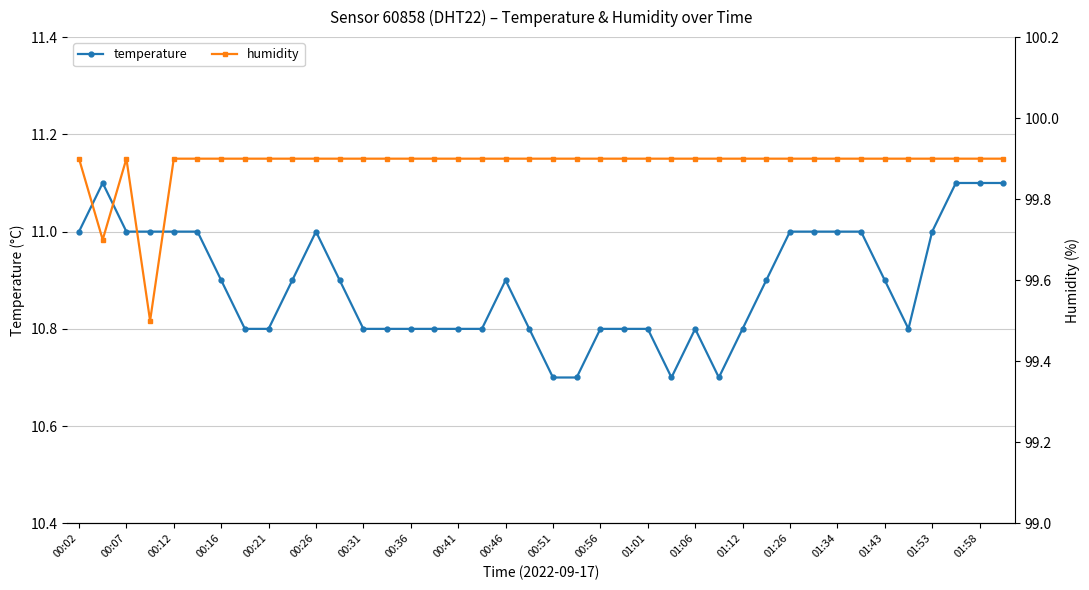

At how many categories does at least one series exceed 86?

40